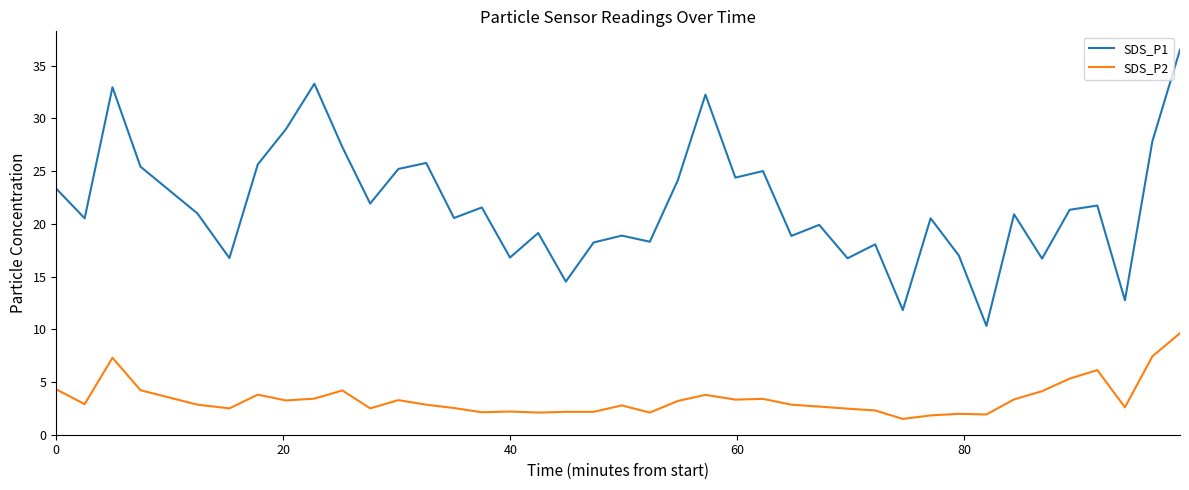

What is the maximum value shown in the chart?

36.5